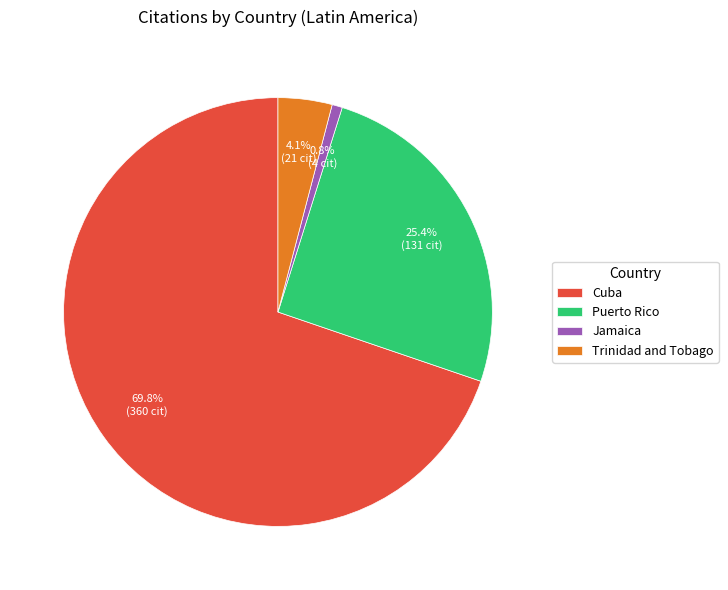

Count the number of slices in the pie.

4